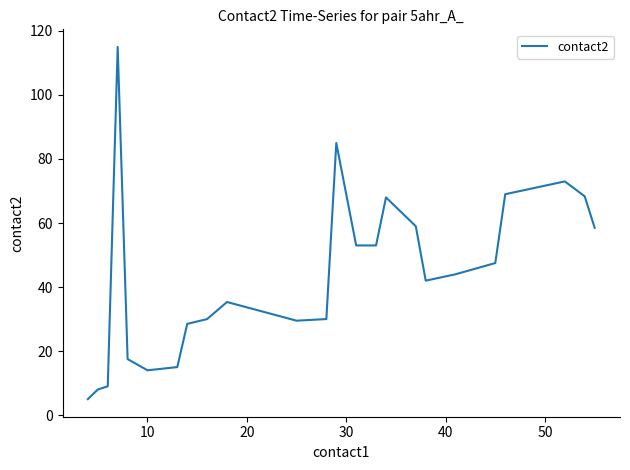

What is the minimum value shown in the chart?

5.0